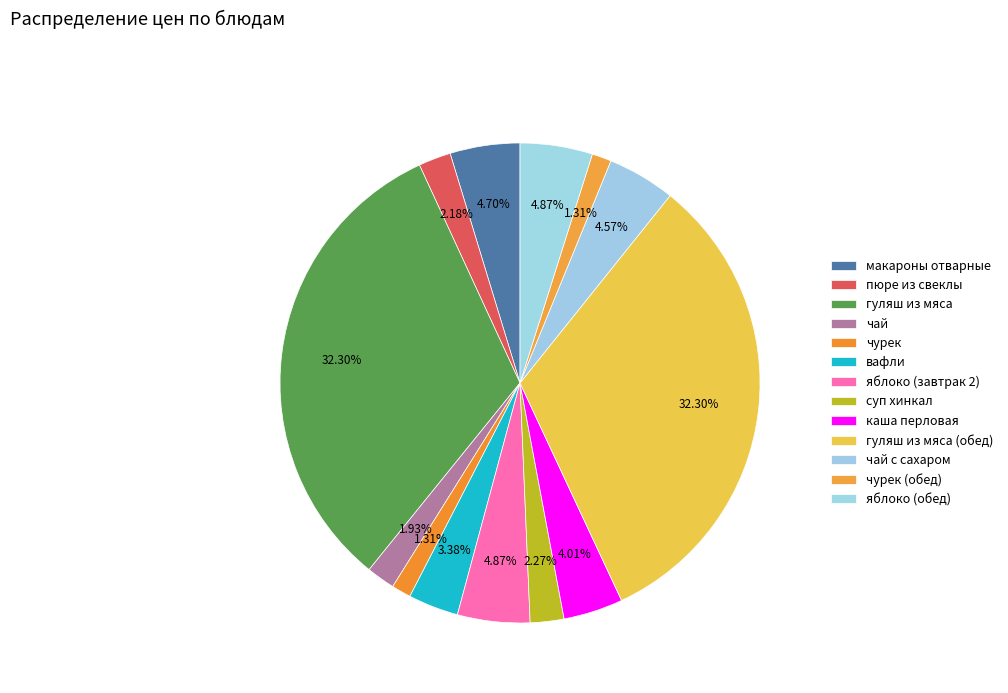

Do яблоко (завтрак 2) and гуляш из мяса (обед) together represent more than half of the pie?

No